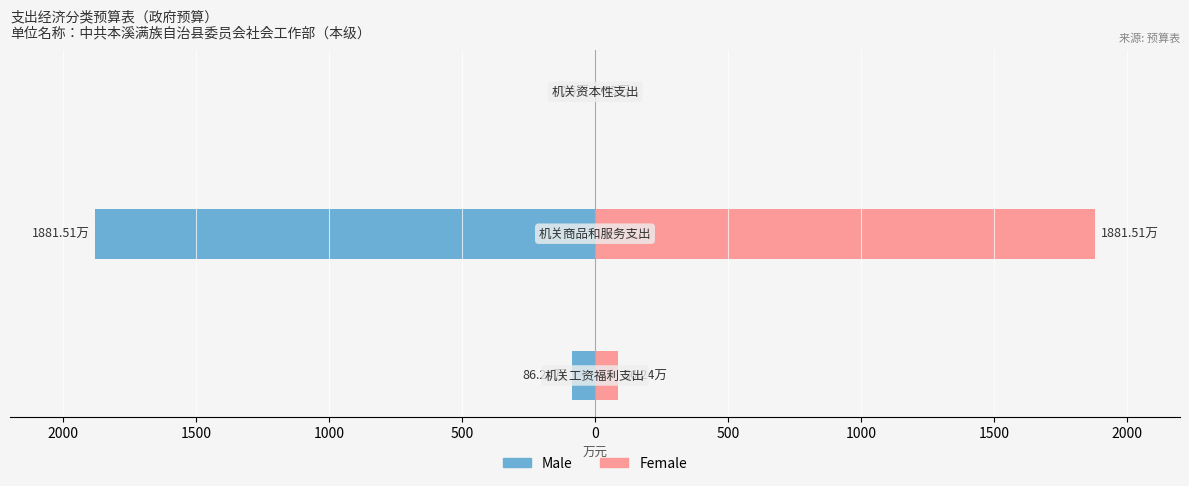

What is the difference between the second highest and minimum values in the Female series?

85.7